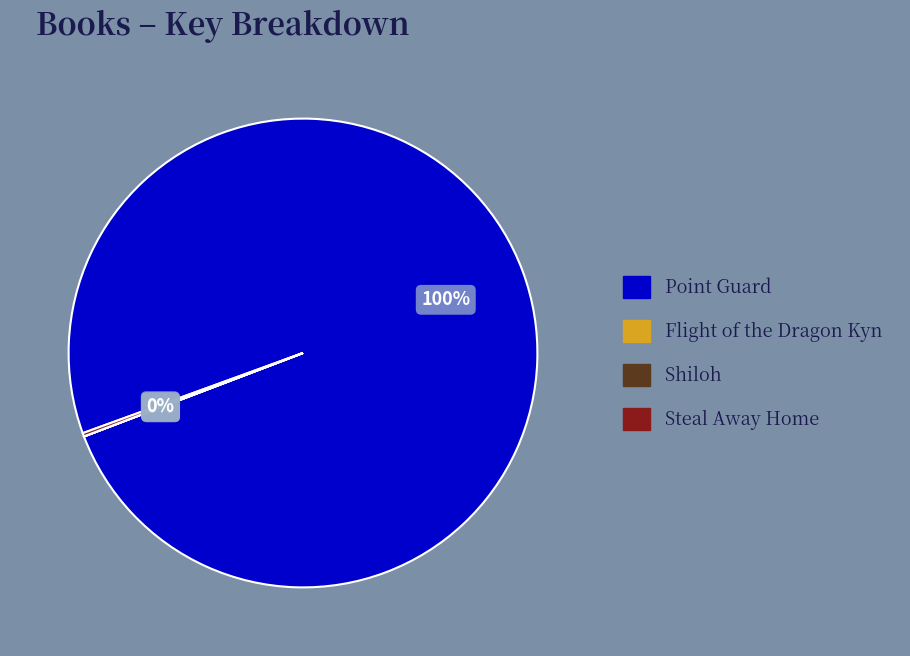

What is the majority slice?

Point Guard